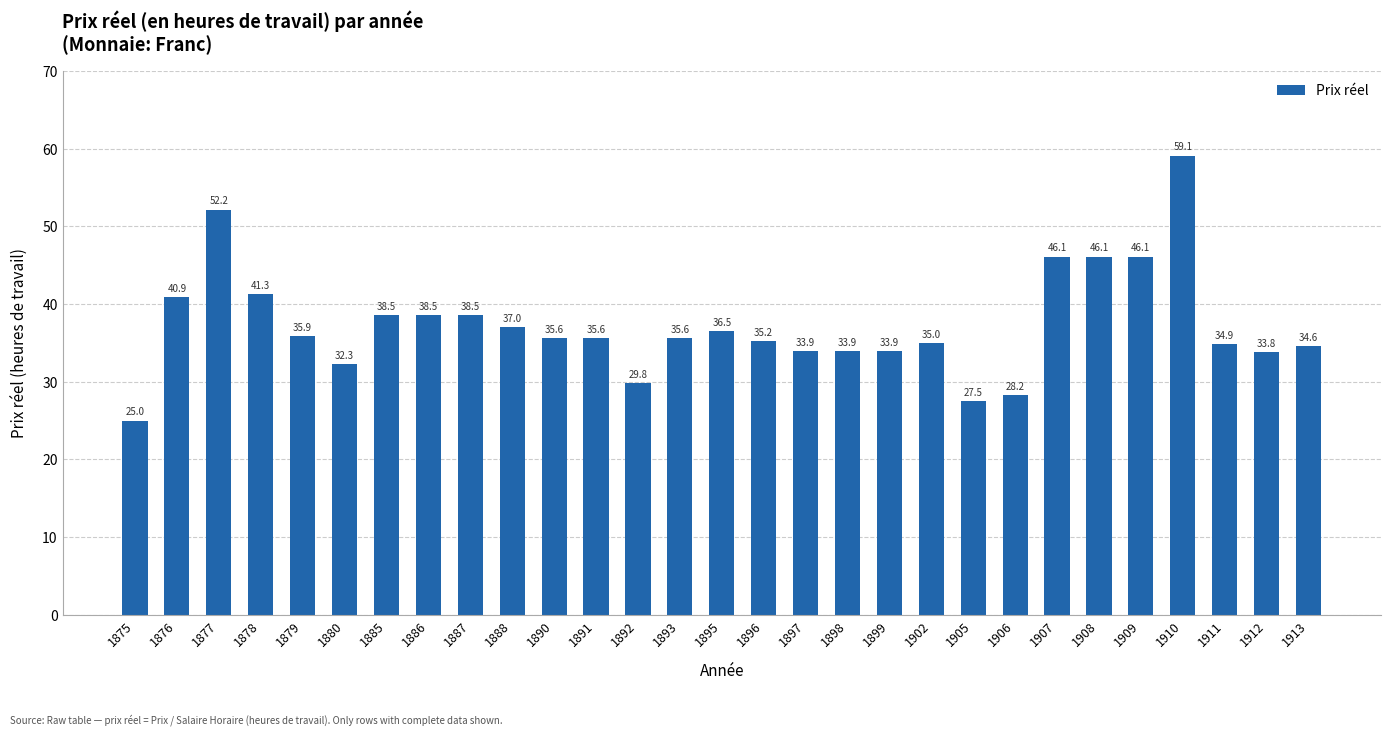

What is the value of the 5th bar from the left?

35.9